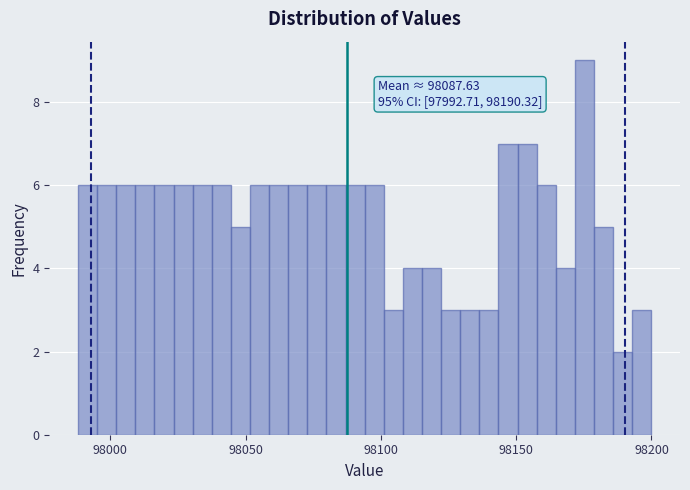

Around what value on the x-axis is the tallest bar? Give the approximate position of its centre, as read against the axis.

98175